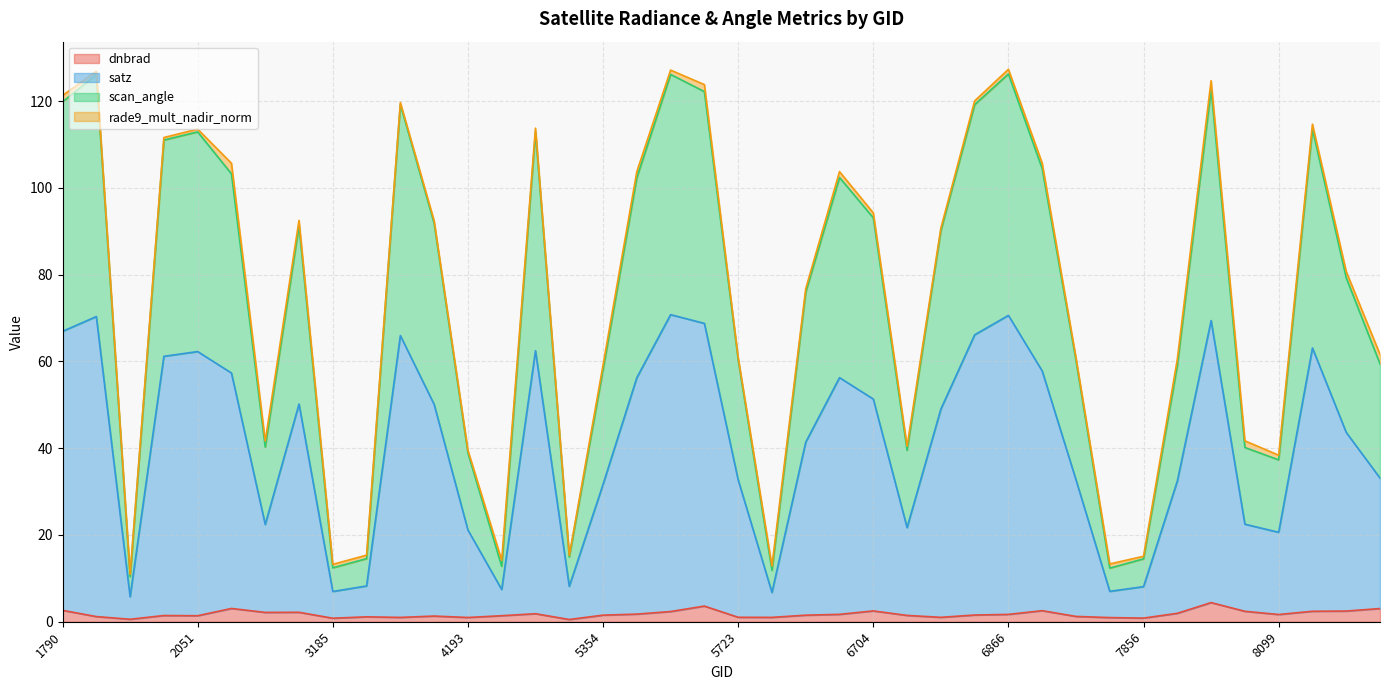

What are all the series names shown in the legend?

dnbrad, satz, scan_angle, rade9_mult_nadir_norm